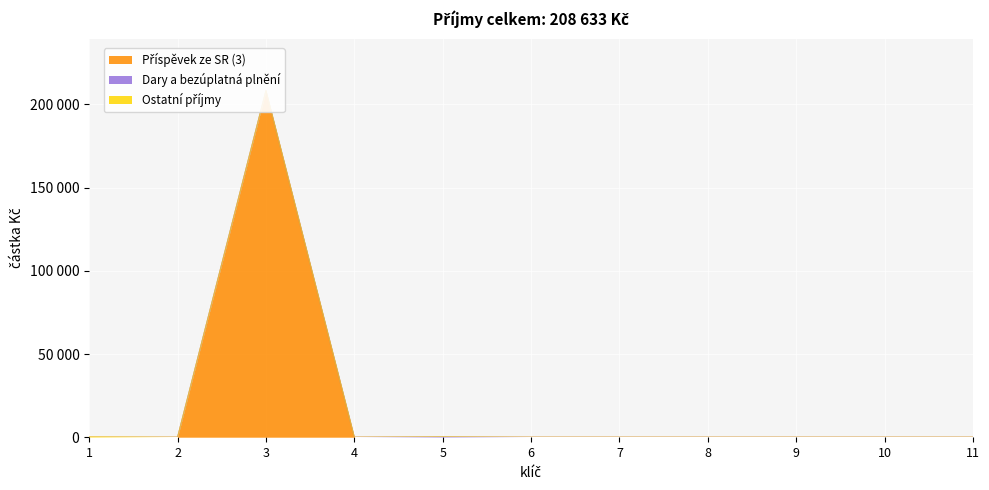

How many lines are shown in the chart?

3